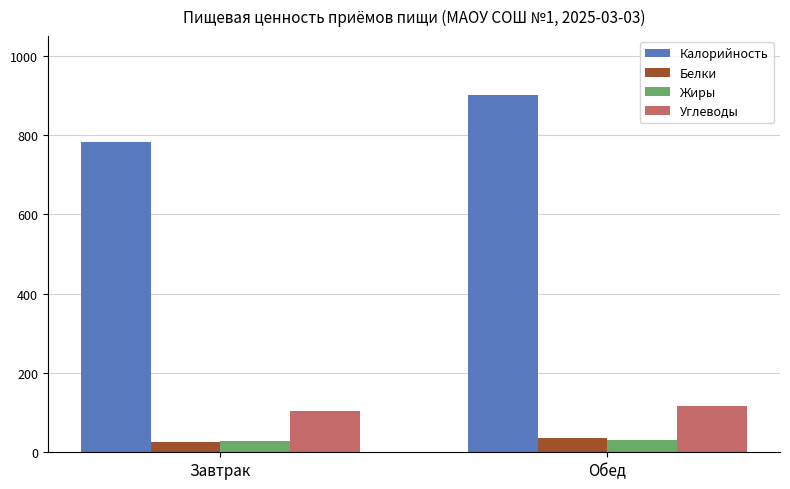

How many bars are there in each group?

4